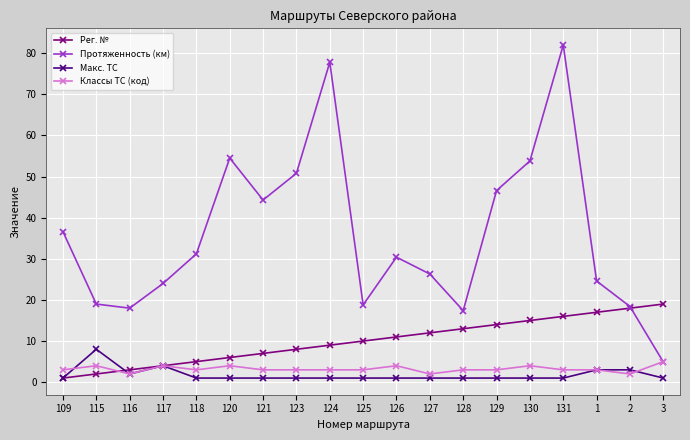

What is the difference between the maximum and minimum values in the Классы ТС (код) series?

3.0